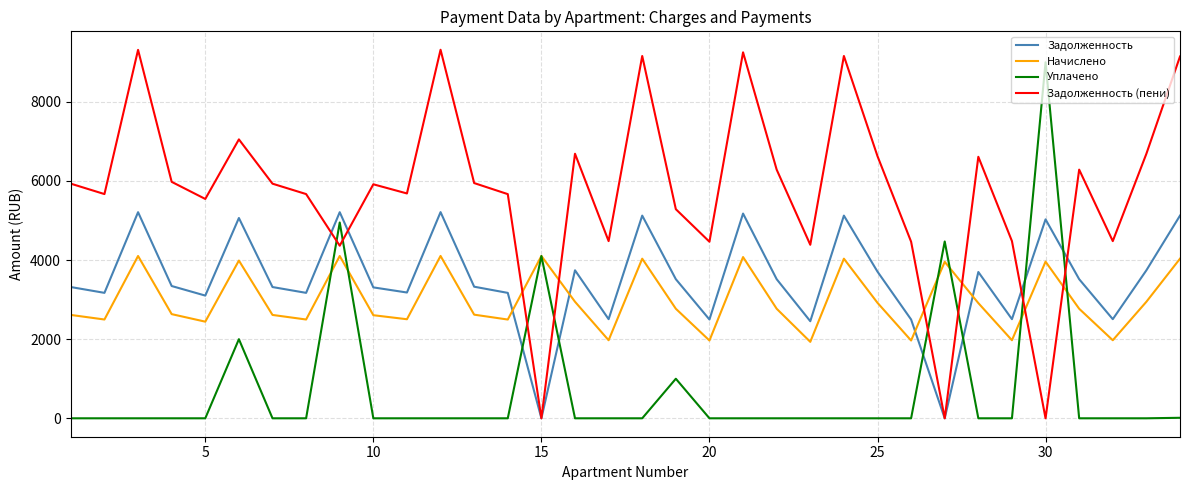

Which series has the largest total across all categories?

Задолженность (пени)